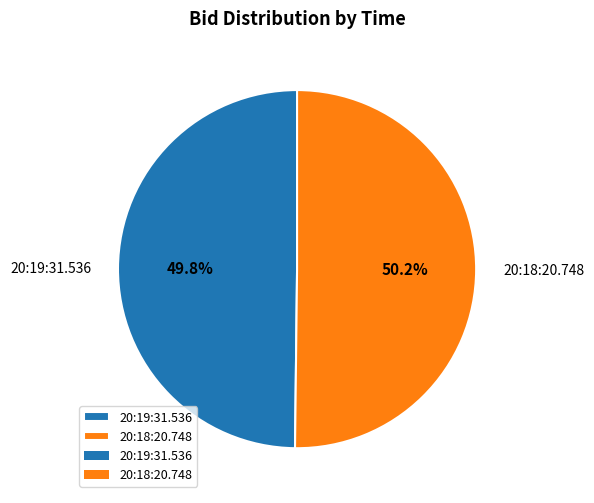

Combined, do 20:19:31.536 and 20:18:20.748 account for over 50%?

Yes